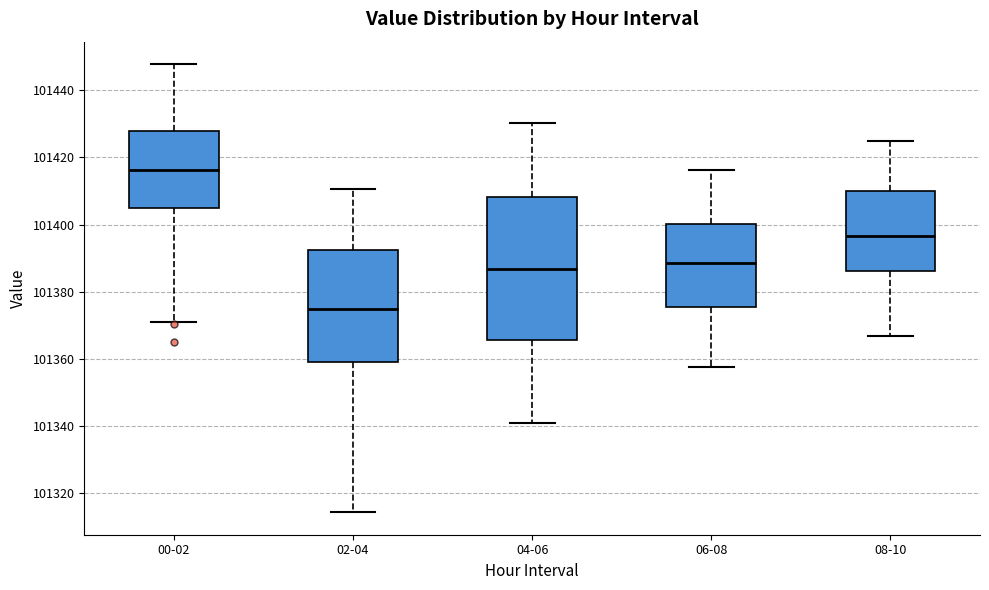

Reading left to right, transcribe this box plot: for each box, give where its median line is, the range the box spans, and where its two whiskers end, as read against the y-axis. The values are not printed on the chart, so give them approximately, as read against the axis.

00-02: median 101416, box 101404 to 101428, whiskers 101372 to 101448
02-04: median 101374, box 101358 to 101392, whiskers 101314 to 101410
04-06: median 101386, box 101366 to 101408, whiskers 101342 to 101430
06-08: median 101388, box 101376 to 101400, whiskers 101358 to 101416
08-10: median 101396, box 101386 to 101410, whiskers 101366 to 101424